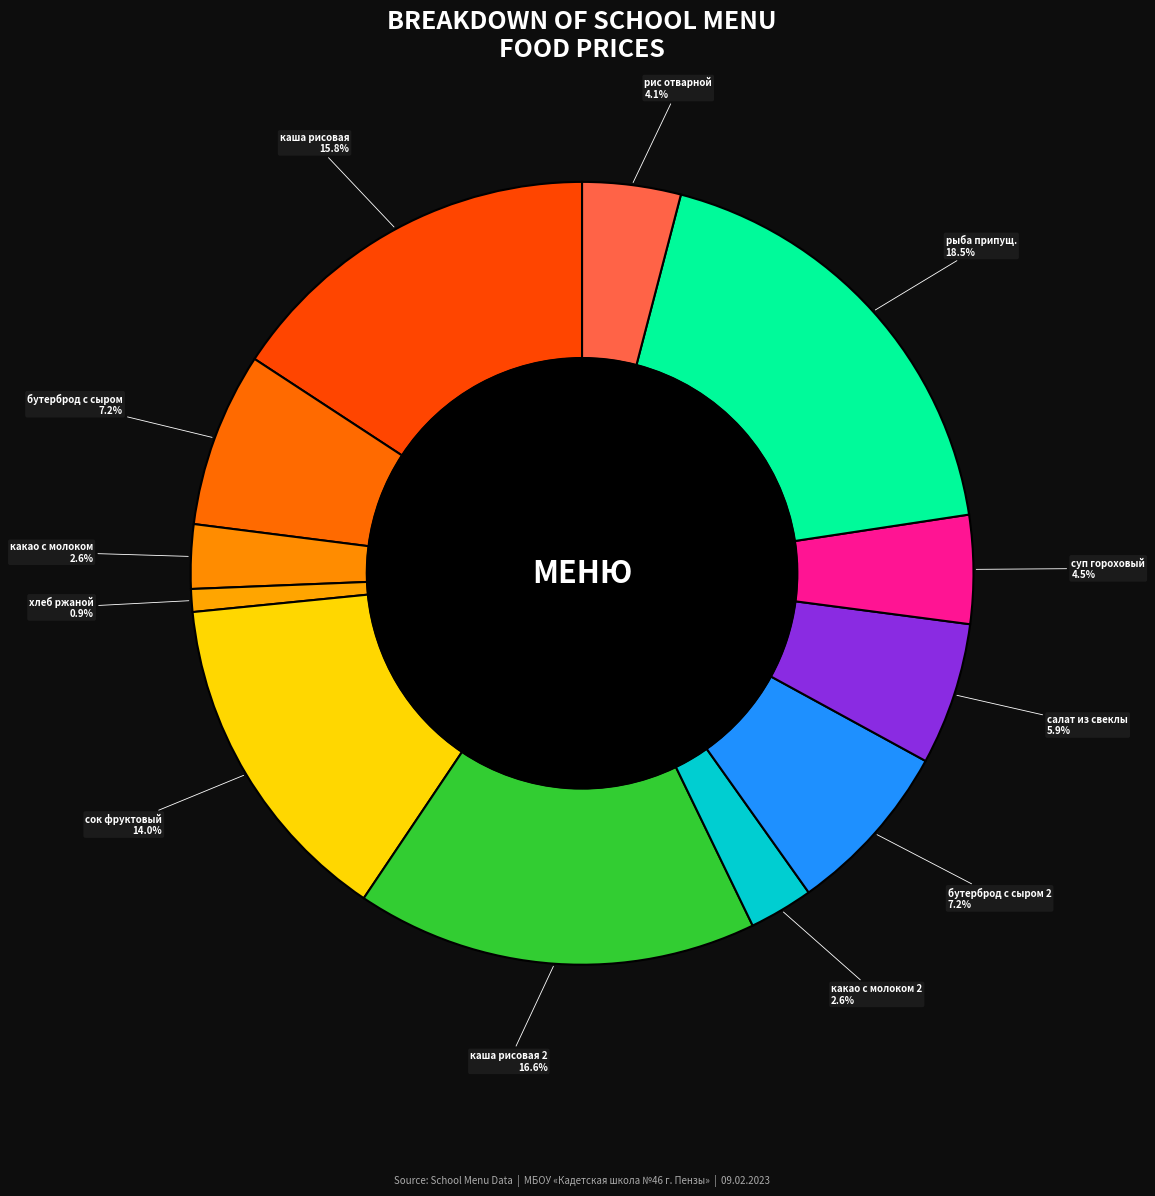

What is the largest slice in the pie chart?

рыба припущ.